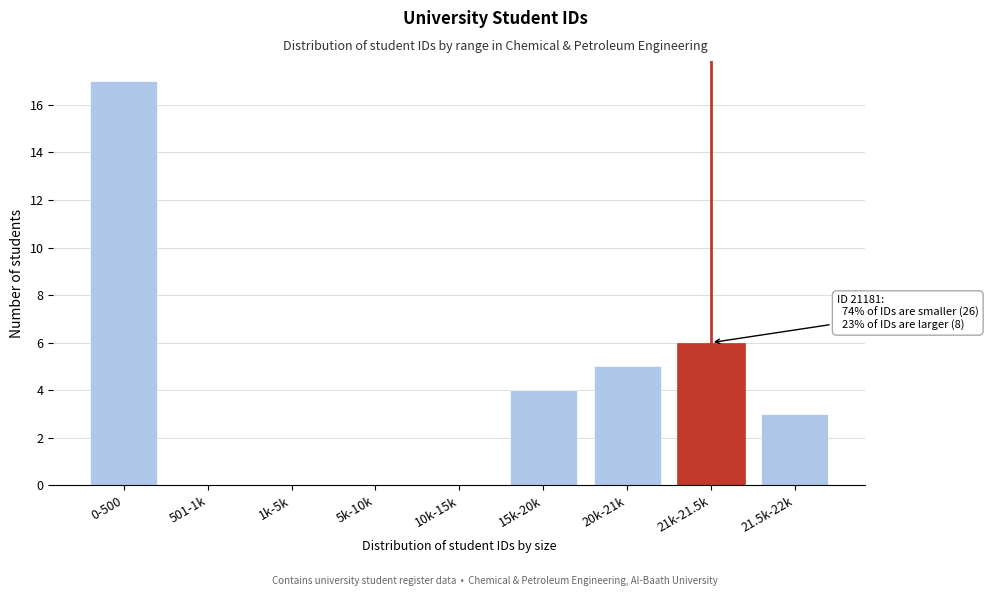

Reading left to right, transcribe all the data shown in this chart.

0-500=17	501-1k=0	1k-5k=0	5k-10k=0	10k-15k=0	15k-20k=4	20k-21k=5	21k-21.5k=6	21.5k-22k=3